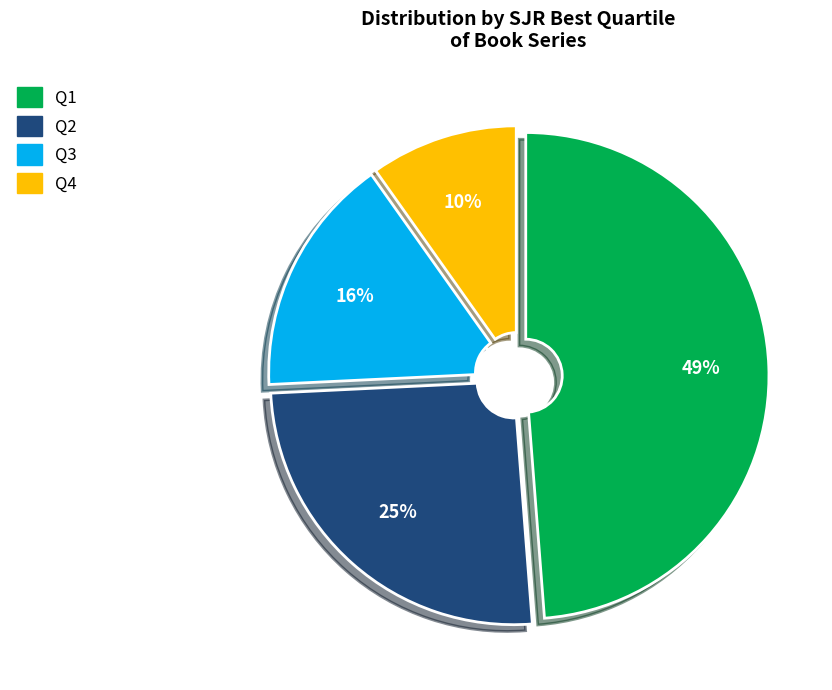

What is the smallest slice in the pie chart?

Q4